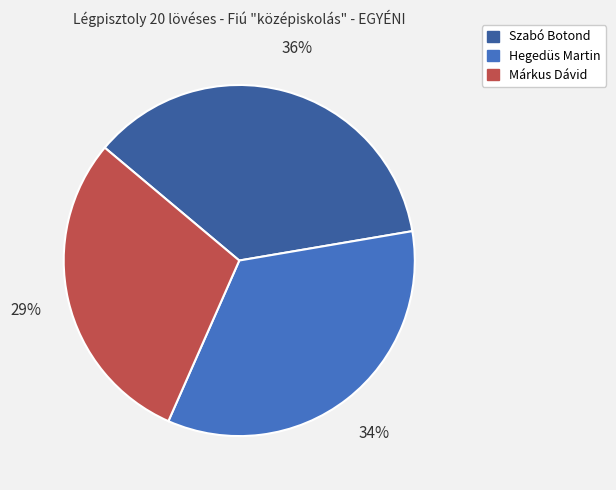

What percentage is the Márkus Dávid slice, to the nearest percent?

29%